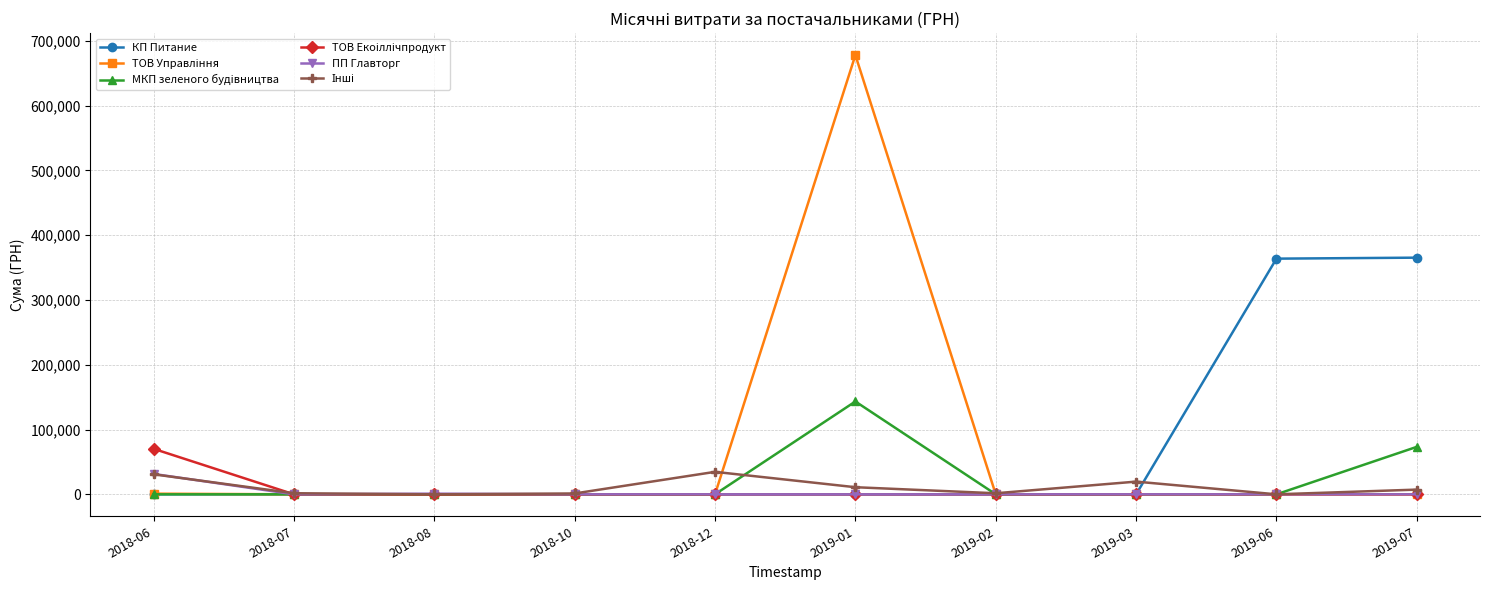

What is the maximum value shown in the chart?

677906.4